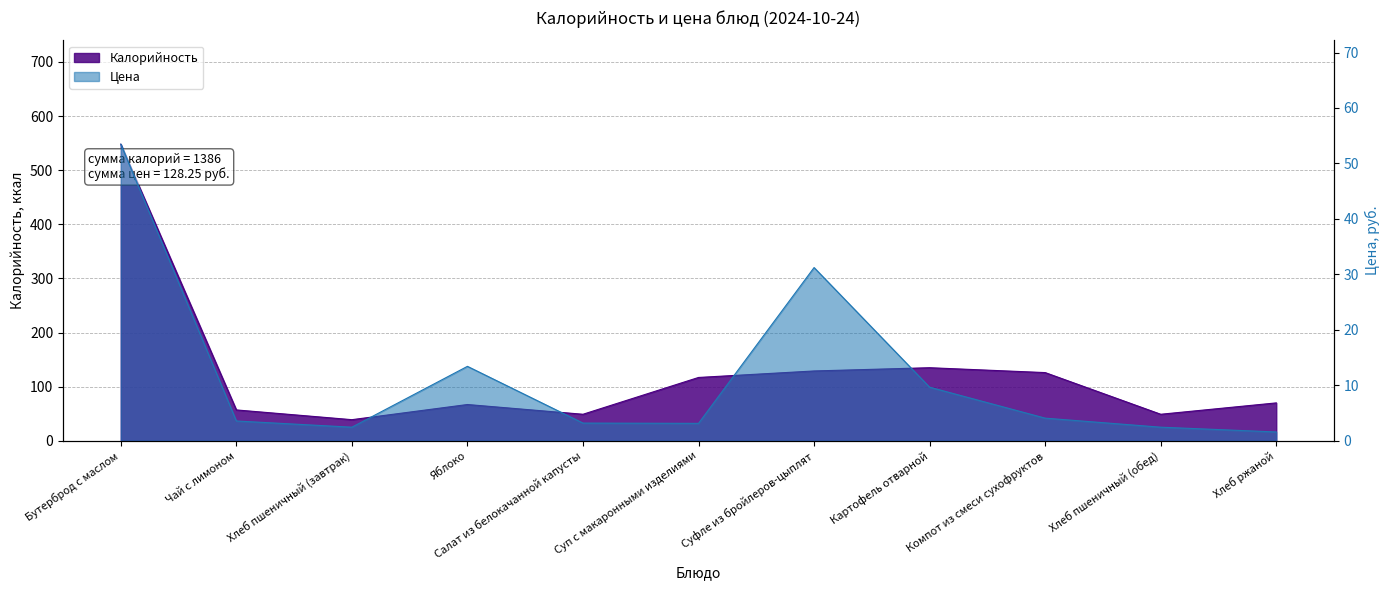

Rank the series by their maximum value, from highest to lowest.

Калорийность, Цена